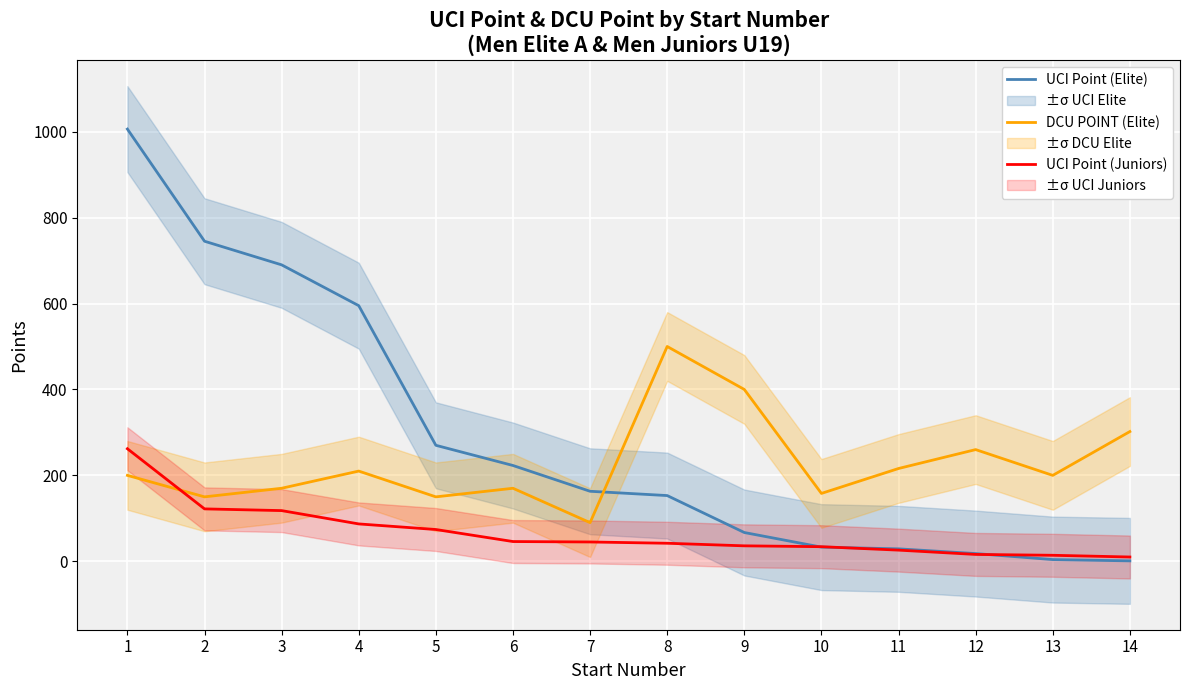

What is the total value across all series at 10?

225